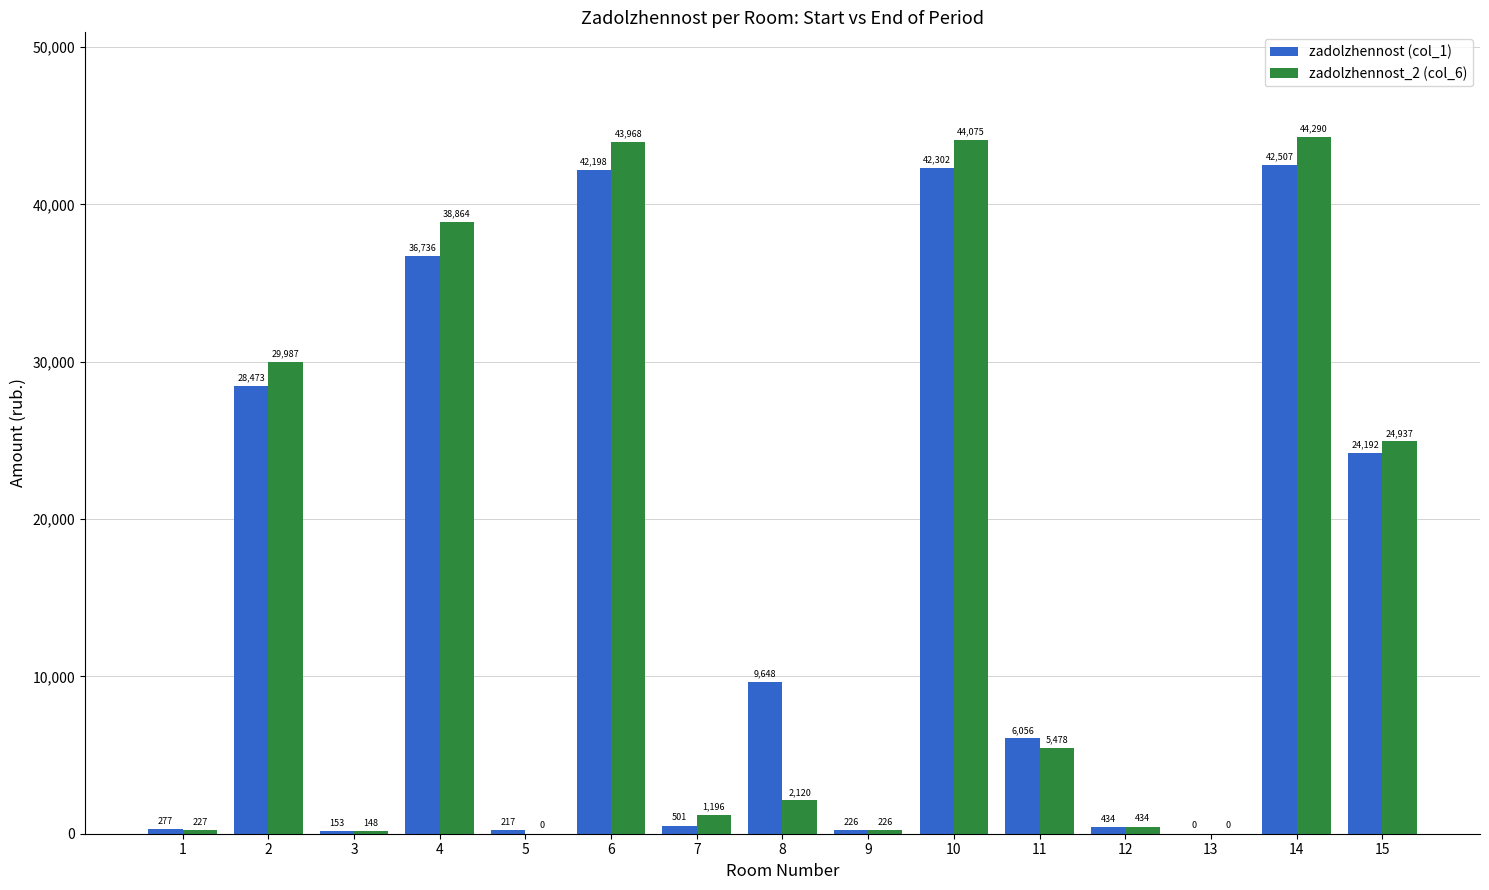

How many data points in zadolzhennost_2 (col_6) are above 2120?

8